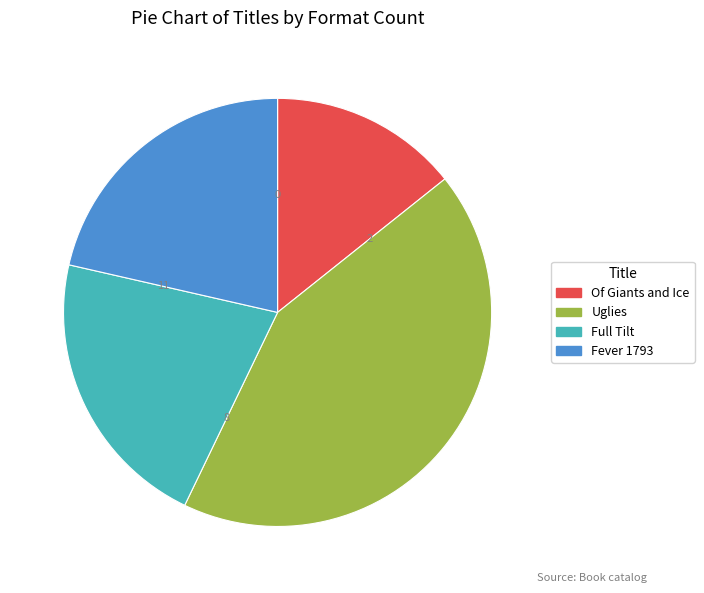

Is the sum of Fever 1793 and Full Tilt greater than half?

No